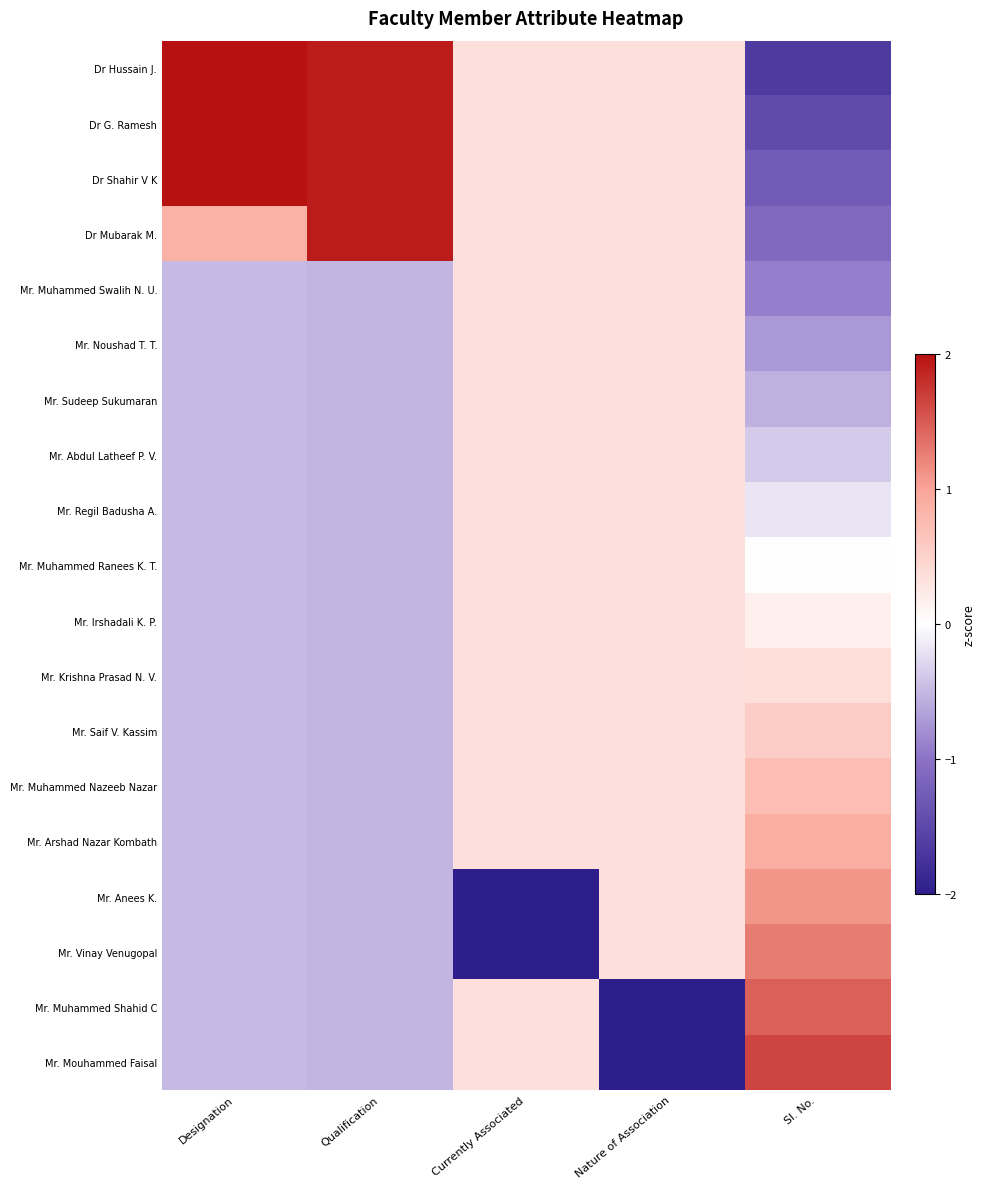

Rank the series at Qualification from highest to lowest value.

Dr Hussain J., Dr G. Ramesh, Dr Shahir V K, Dr Mubarak M., Mr. Muhammed Swalih N. U., Mr. Noushad T. T., Mr. Sudeep Sukumaran, Mr. Abdul Latheef P. V., Mr. Regil Badusha A., Mr. Muhammed Ranees K. T., Mr. Irshadali K. P., Mr. Krishna Prasad N. V., Mr. Saif V. Kassim, Mr. Muhammed Nazeeb Nazar, Mr. Arshad Nazar Kombath, Mr. Anees K., Mr. Vinay Venugopal, Mr. Muhammed Shahid C, Mr. Mouhammed Faisal